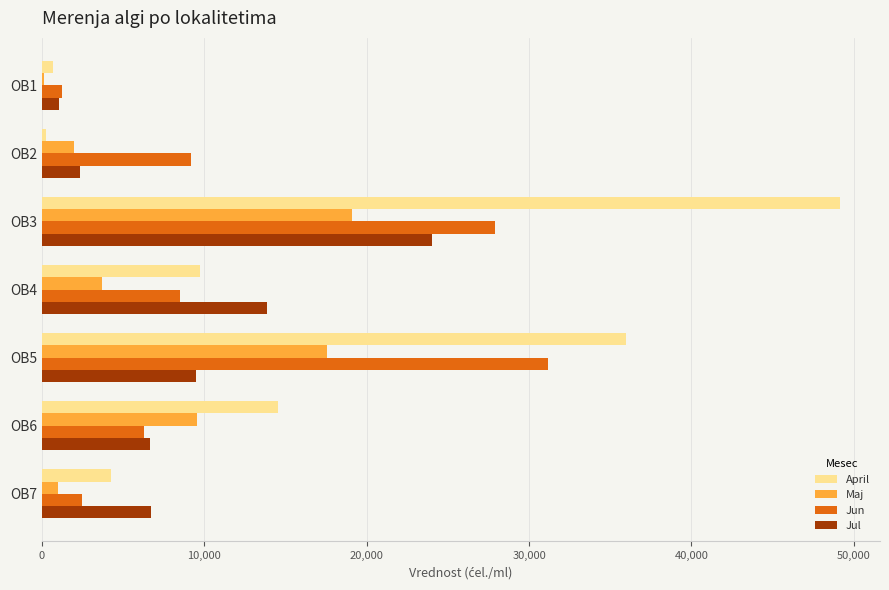

Where is Jul nearest to the value 12562?

OB4